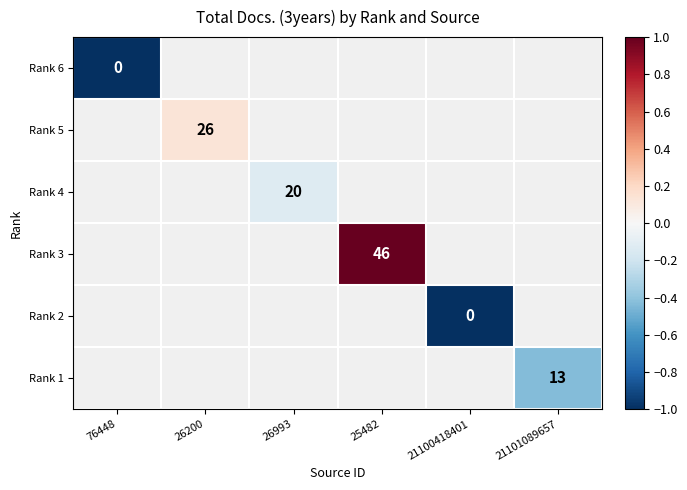

Which series has the largest range (max minus min)?

Rank 6